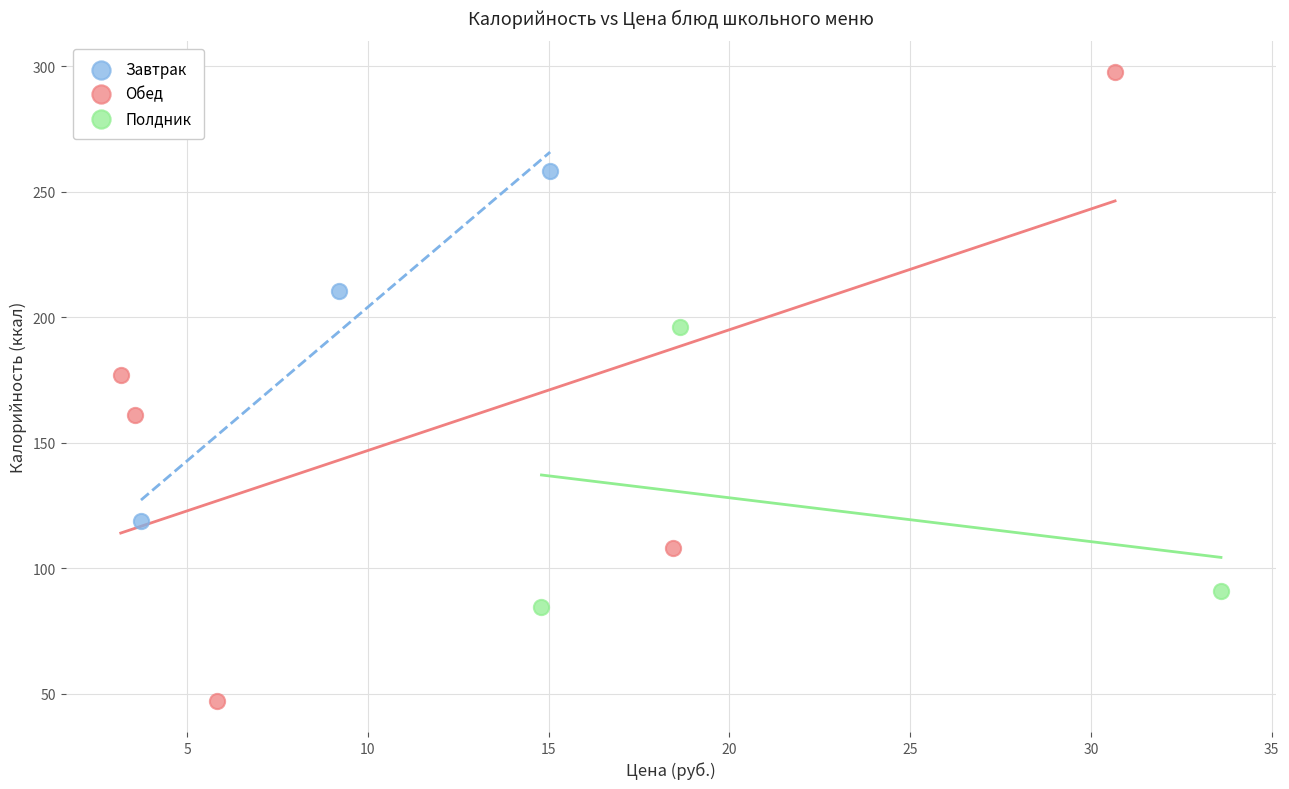

Which series reaches the minimum Y coordinate?

Обед